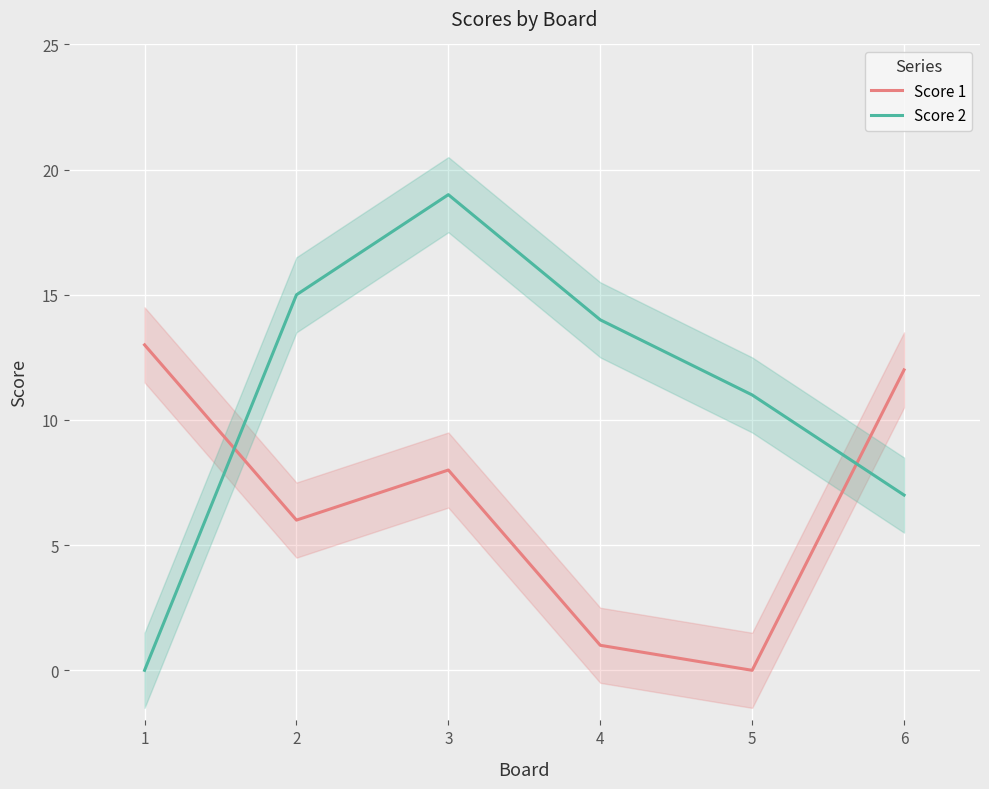

How many intersections are there between Score 2 and Score 1?

2